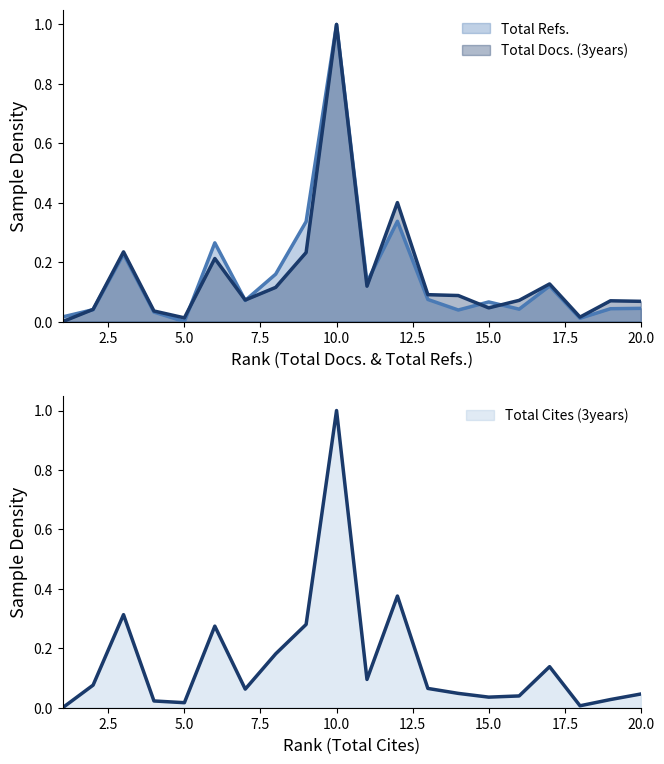

What is the difference between the maximum and minimum values in the Total Refs. series?

1.0